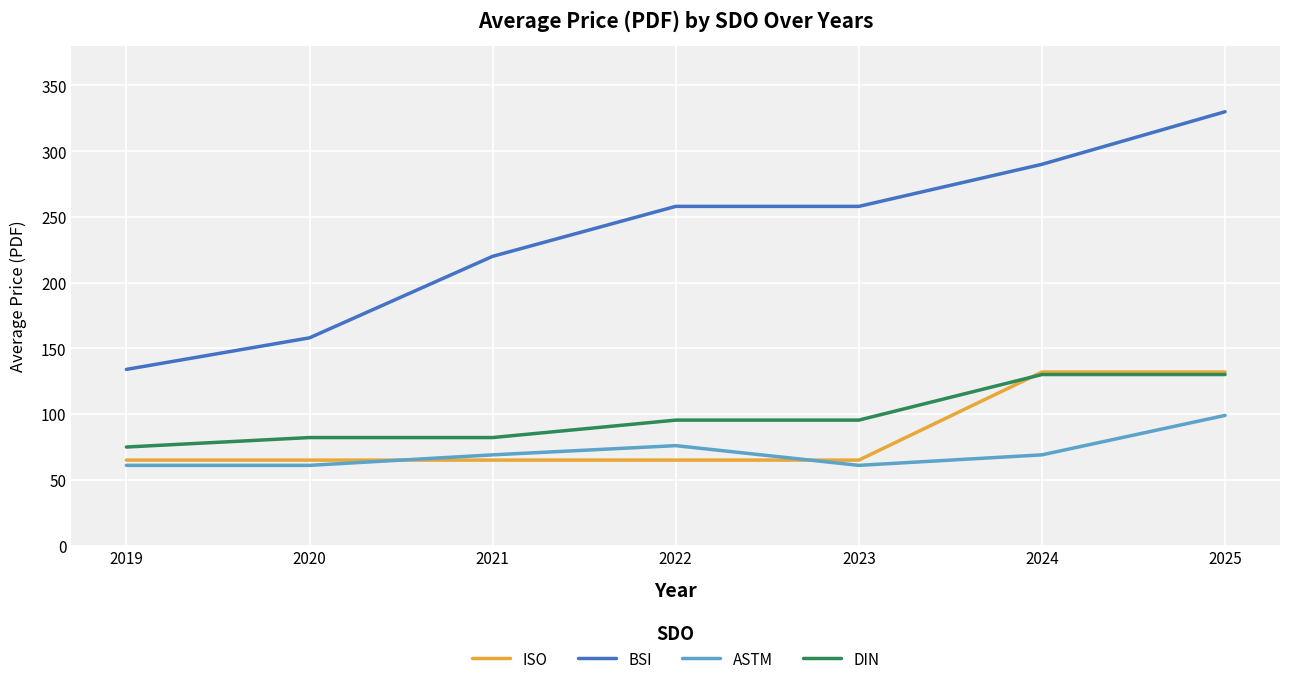

At how many categories does at least one series exceed 112?

7